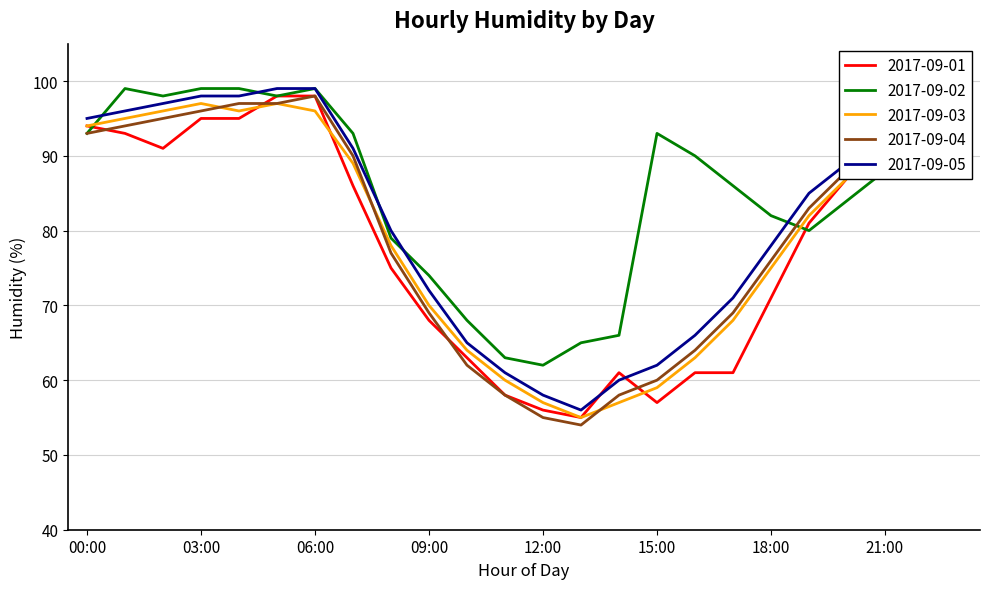

True or false: 2017-09-05 and 2017-09-02 intersect in this chart.

True